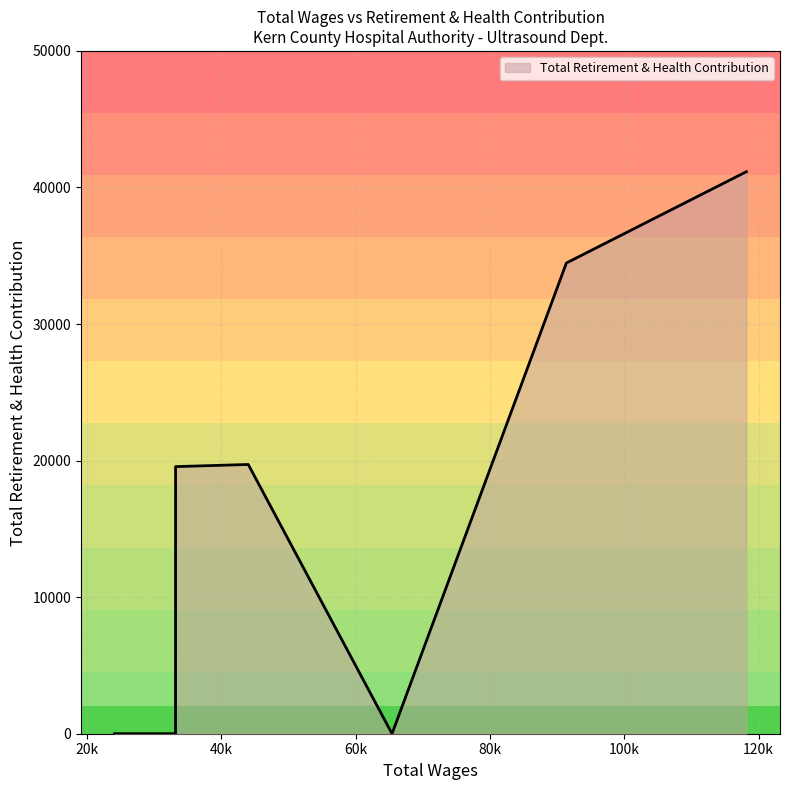

True or false: the data has more than 0 interior local peaks.

True